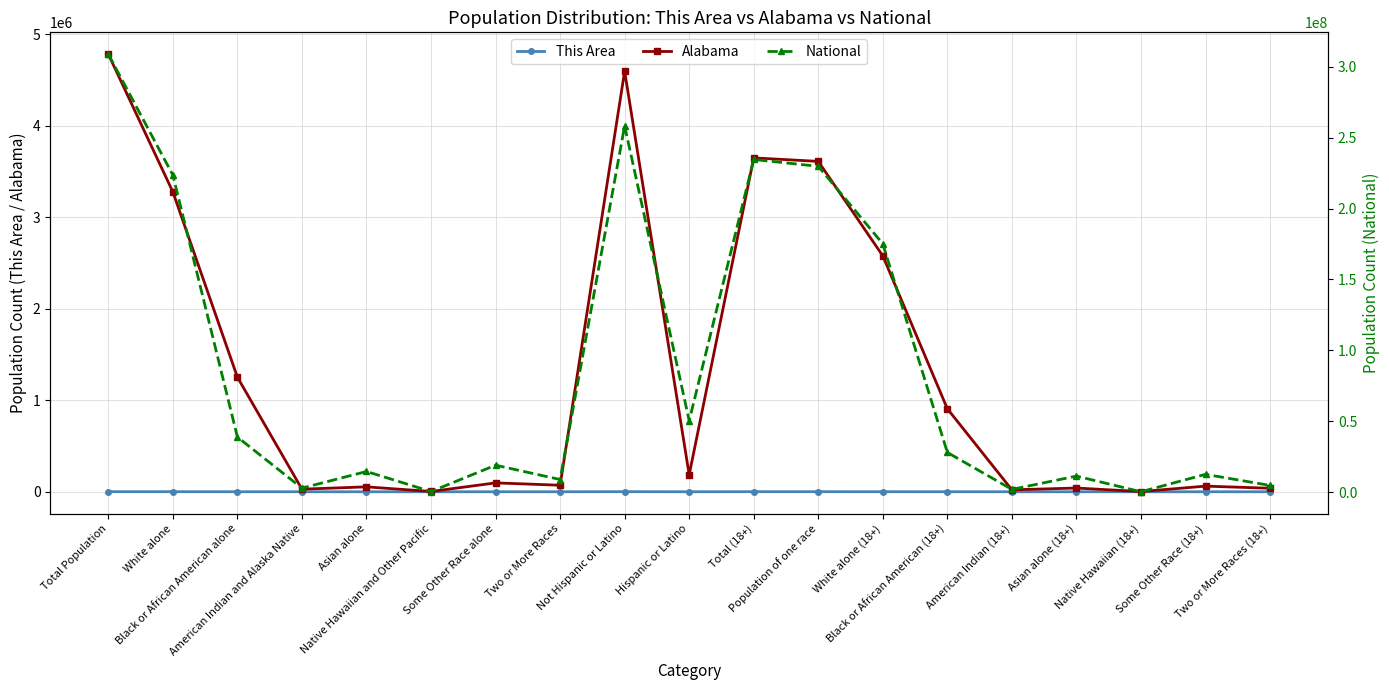

What are all the series names shown in the legend?

This Area, Alabama, National